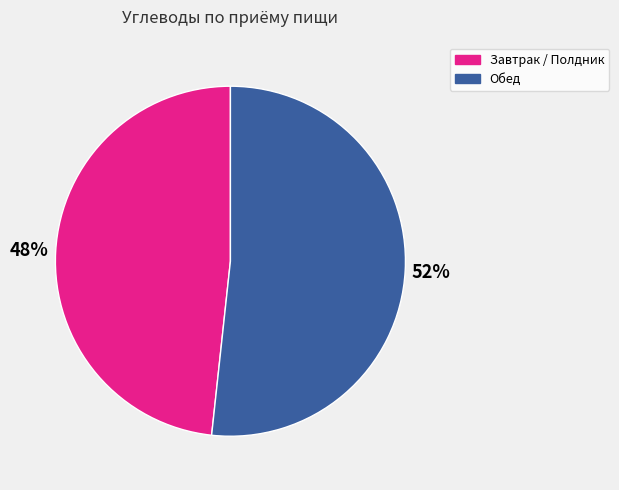

To the nearest percent, what is the average slice percentage?

50%